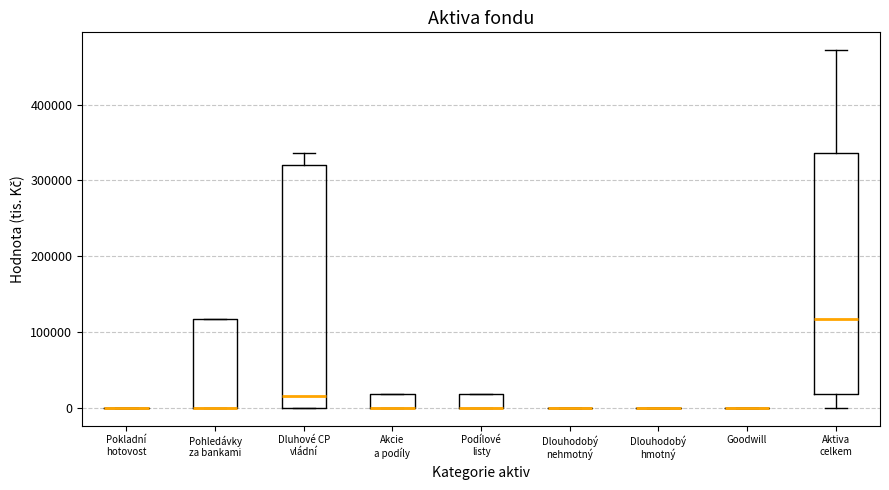

Reading left to right, read every box against the y-axis: the position of its median line, the range the box covers, and the ends of its whiskers. The values are not printed on the chart, so give them approximately, as read against the axis.

Pokladní hotovost: box collapsed to a line at 0, whiskers 0 to 0
Pohledávky za bankami: median 0 (drawn on the box's lower edge), box 0 to 120000, whiskers 0 to 120000
Dluhové CP vládní: median 20000, box 0 to 320000, whiskers 0 to 340000
Akcie a podíly: median 0 (drawn on the box's lower edge), box 0 to 20000, whiskers 0 to 20000
Podílové listy: median 0 (drawn on the box's lower edge), box 0 to 20000, whiskers 0 to 20000
Dlouhodobý nehmotný: box collapsed to a line at 0, whiskers 0 to 0
Dlouhodobý hmotný: box collapsed to a line at 0, whiskers 0 to 0
Goodwill: box collapsed to a line at 0, whiskers 0 to 0
Aktiva celkem: median 120000, box 20000 to 340000, whiskers 0 to 470000